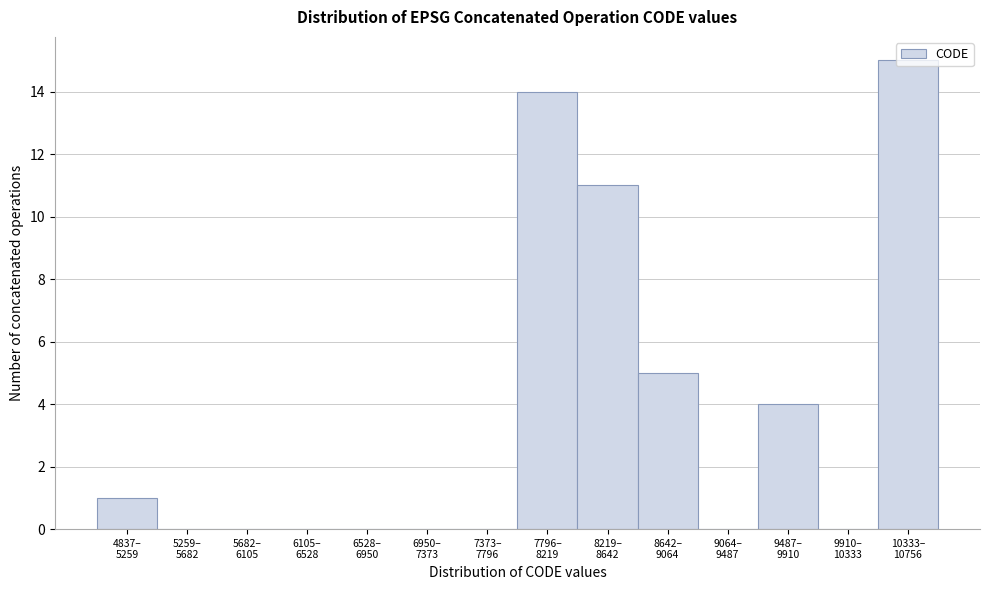

What is the maximum value shown in the chart?

15